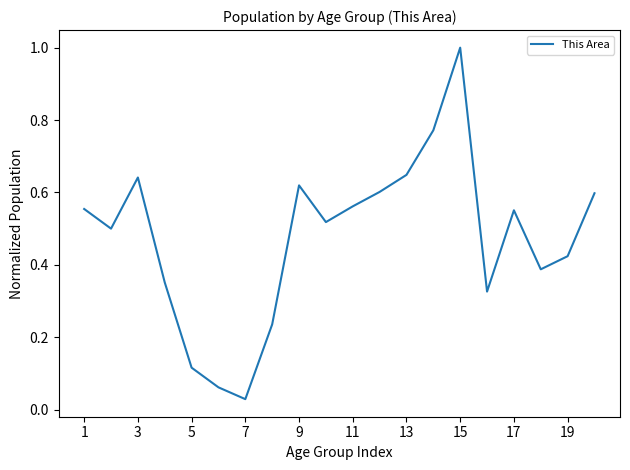

Does the chart have visible grid lines?

No